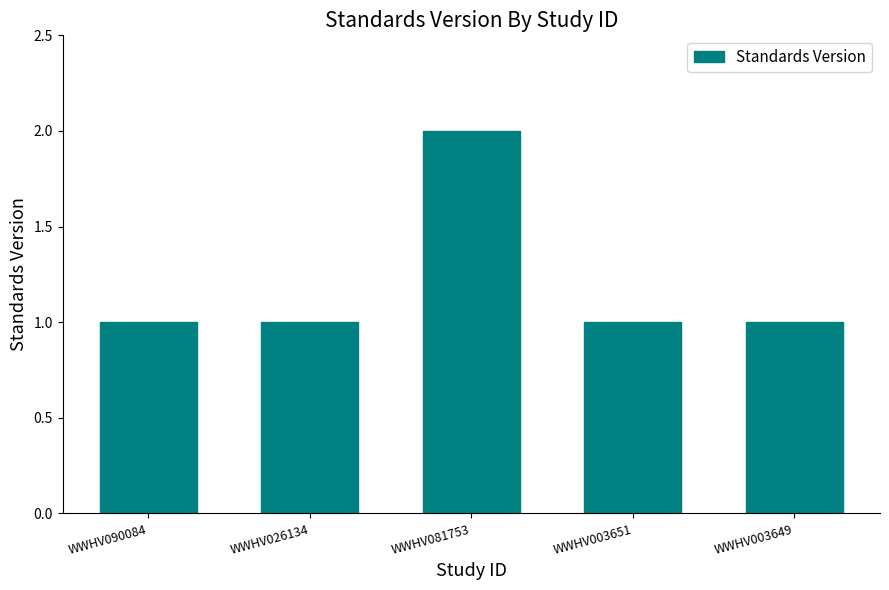

Is it true that the value at WWHV003649 is 1?

True